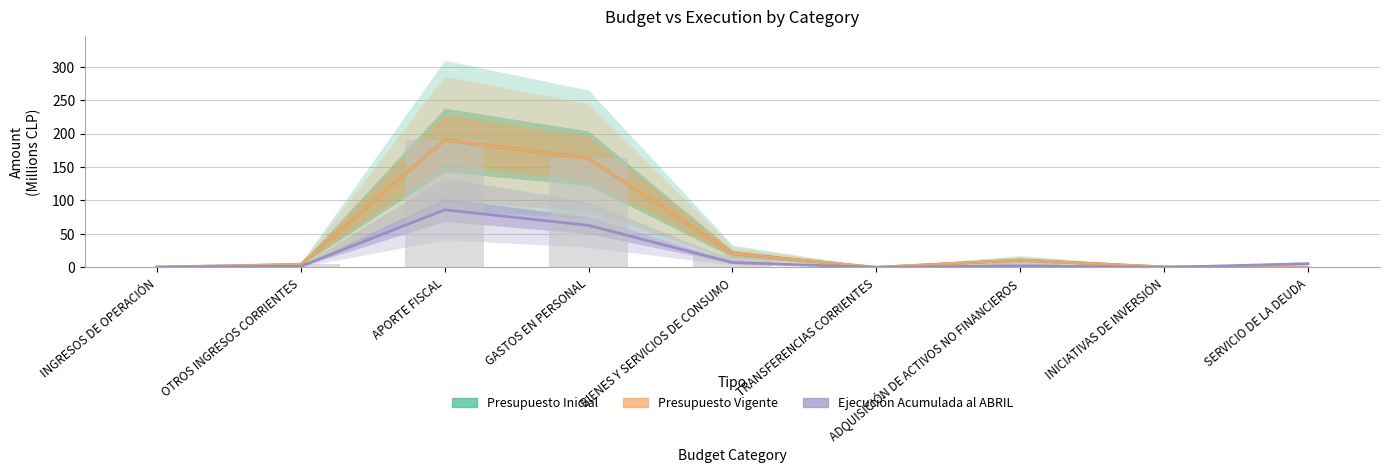

What is the highest value of the Ejecución Acumulada al ABRIL series?

86.0